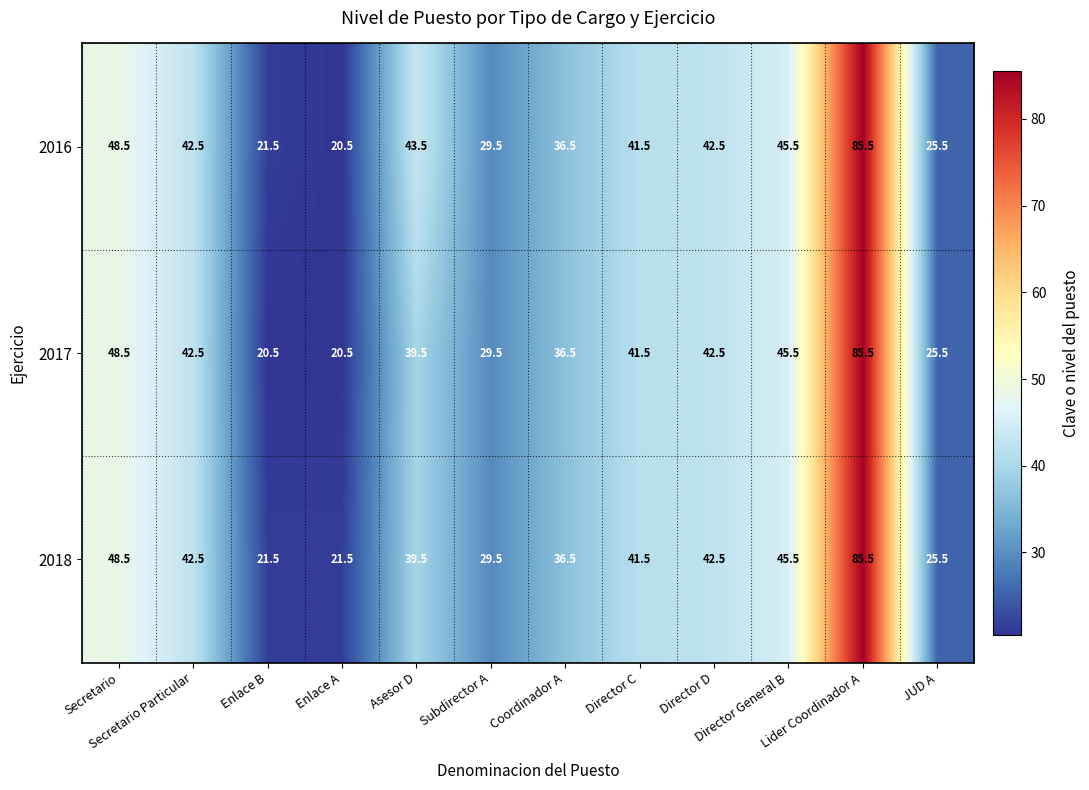

List the series in order of their overall mean, lowest first.

2017, 2018, 2016